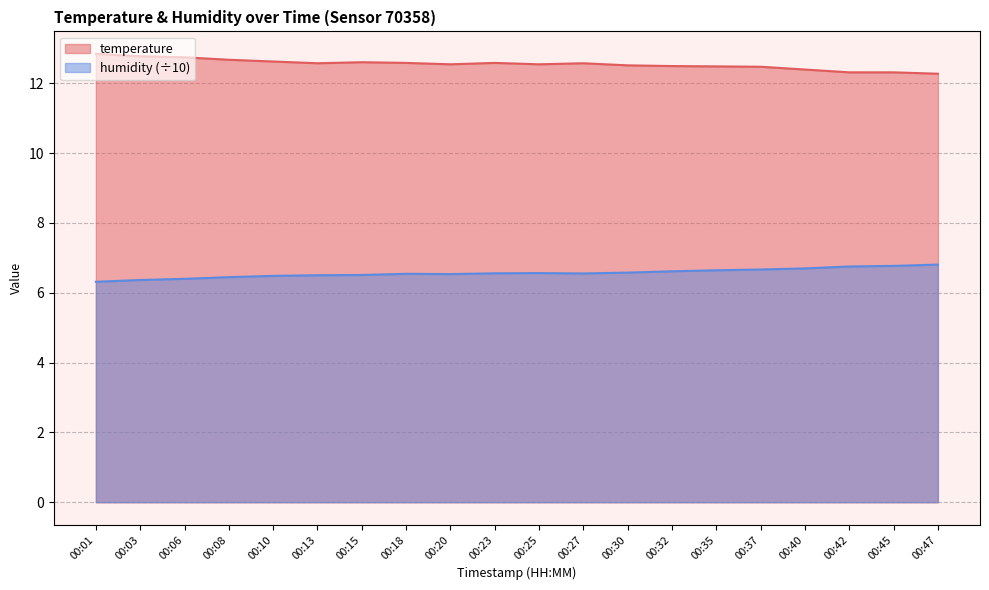

What is the average value of the humidity series?

6.6